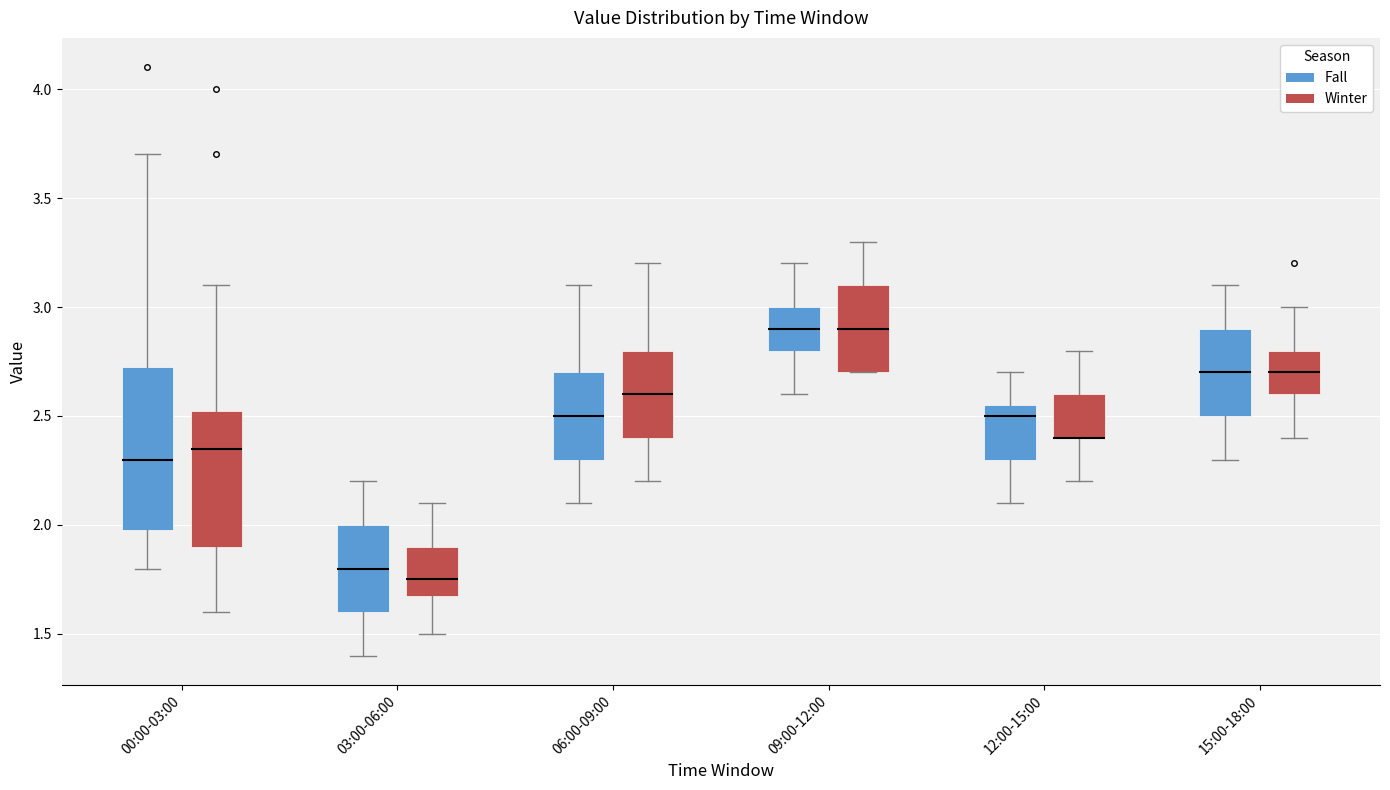

Comparing the boxes themselves (not the whiskers), which one is the tallest?

00:00-03:00 (Fall)